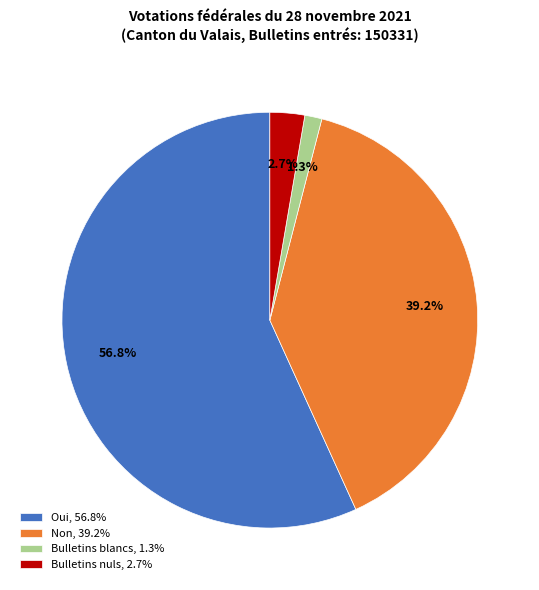

True or false: Oui accounts for 57% of the total.

True